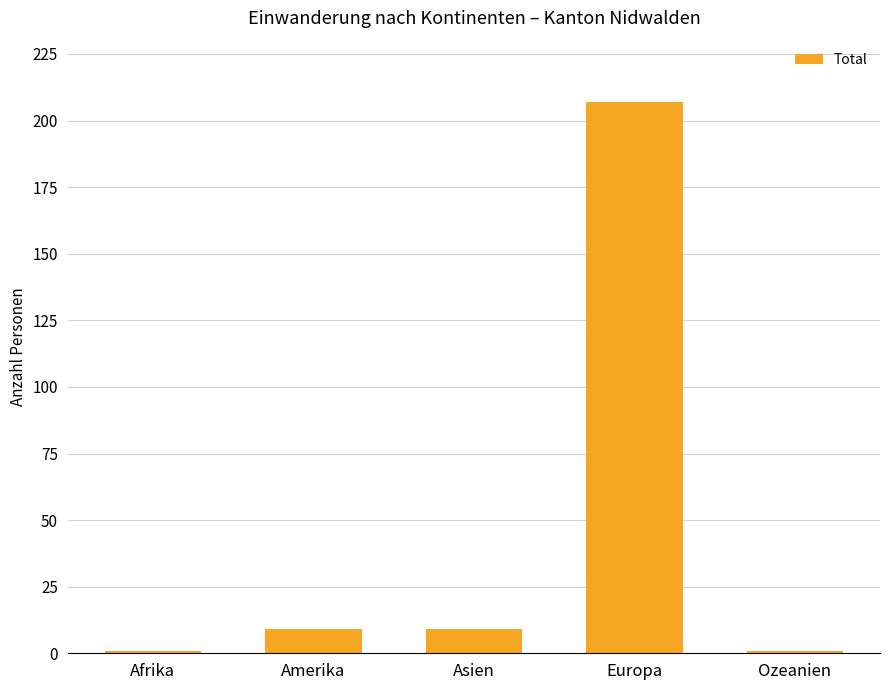

Which label corresponds to the largest value in the chart?

Europa